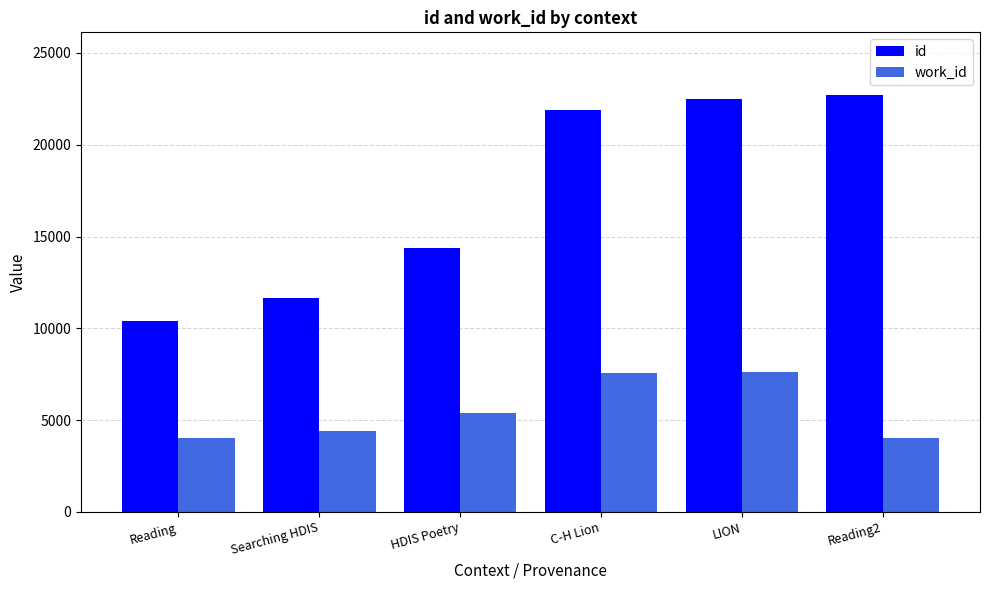

What is the minimum value shown in the chart?

4024